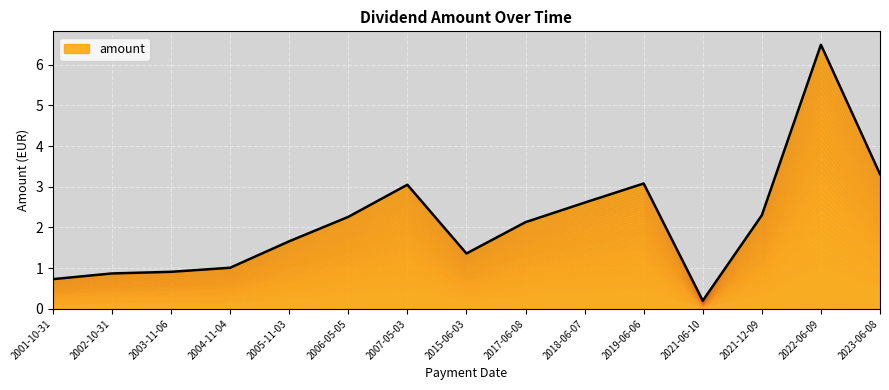

At which category does the data reach its first local peak?

2007-05-03